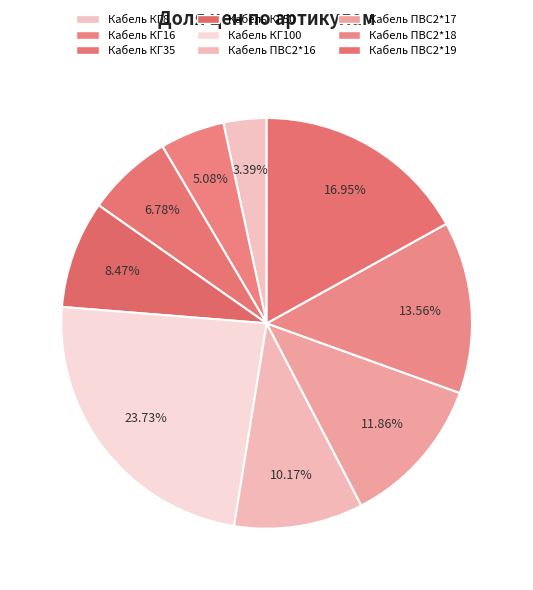

Which slice is the largest?

Кабель КГ100